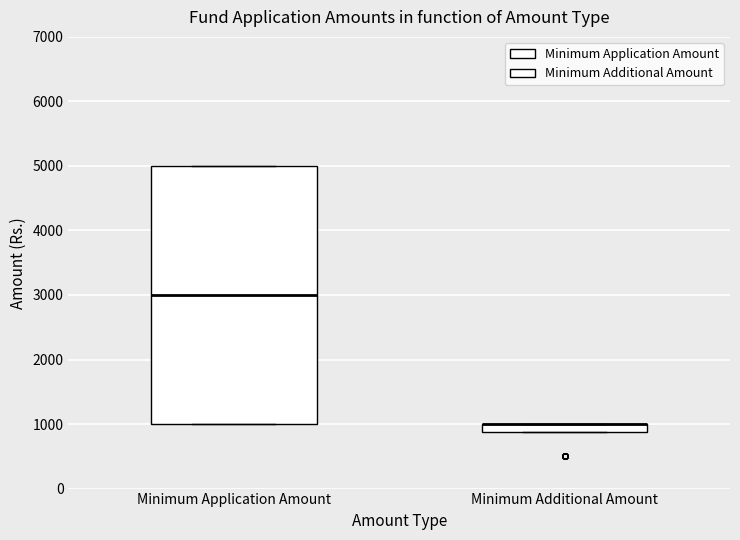

Where does the median line of the box for Minimum Application Amount sit on the y-axis? The values are not printed on the chart, so give them approximately, as read against the axis.

3000